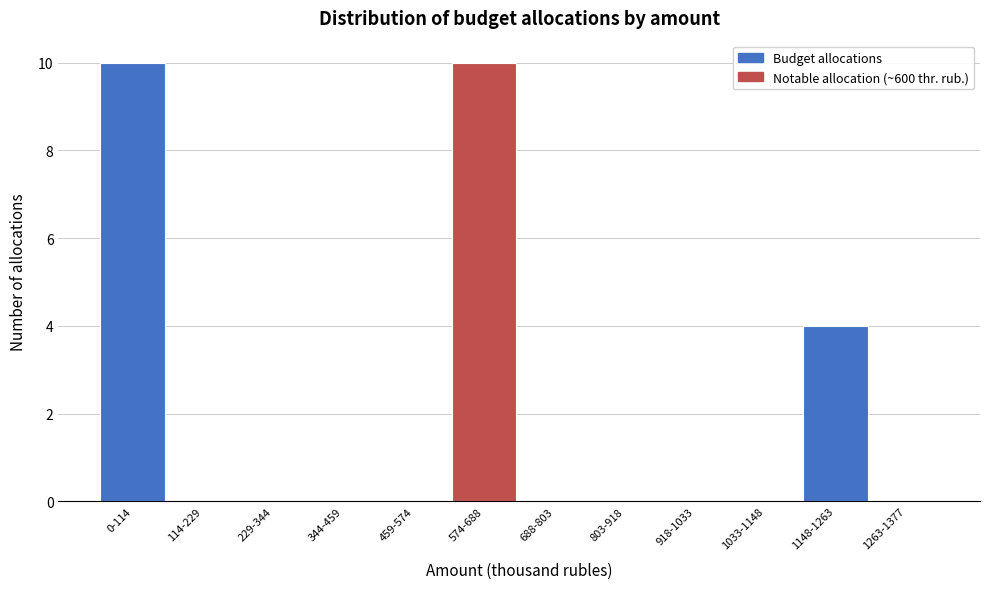

Reading left to right, list all the values displayed in this chart.

0-114=10	114-229=0	229-344=0	344-459=0	459-574=0	574-688=10	688-803=0	803-918=0	918-1033=0	1033-1148=0	1148-1263=4	1263-1377=0